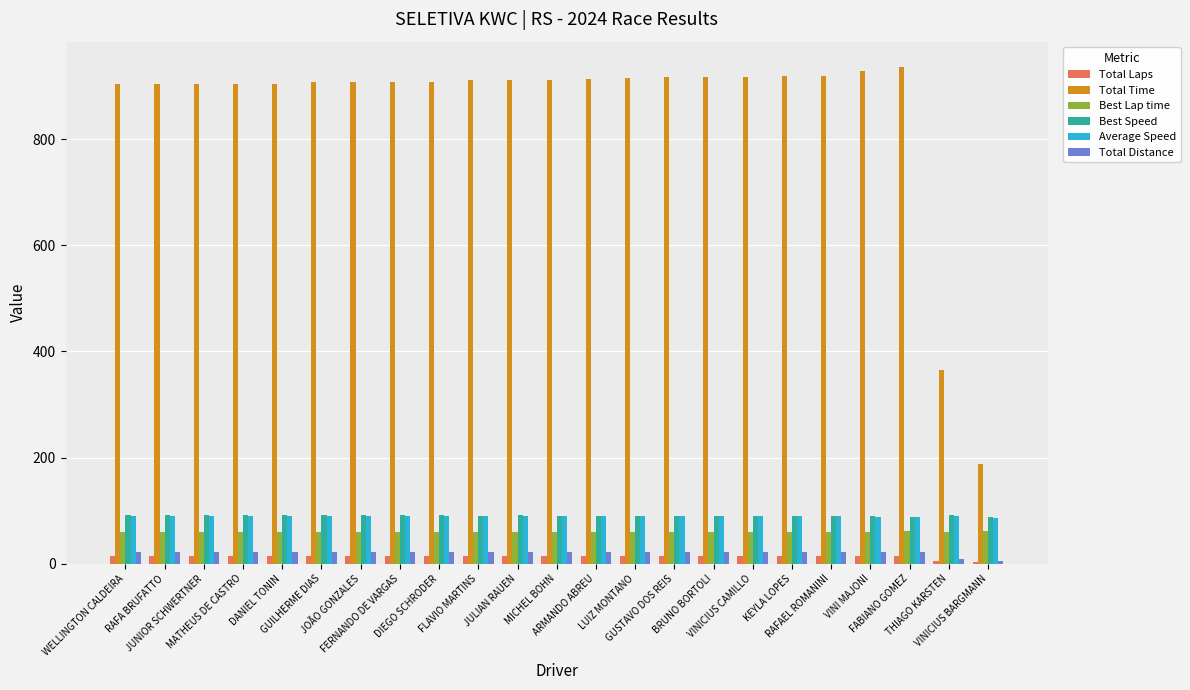

What is the greatest value displayed?

936.5